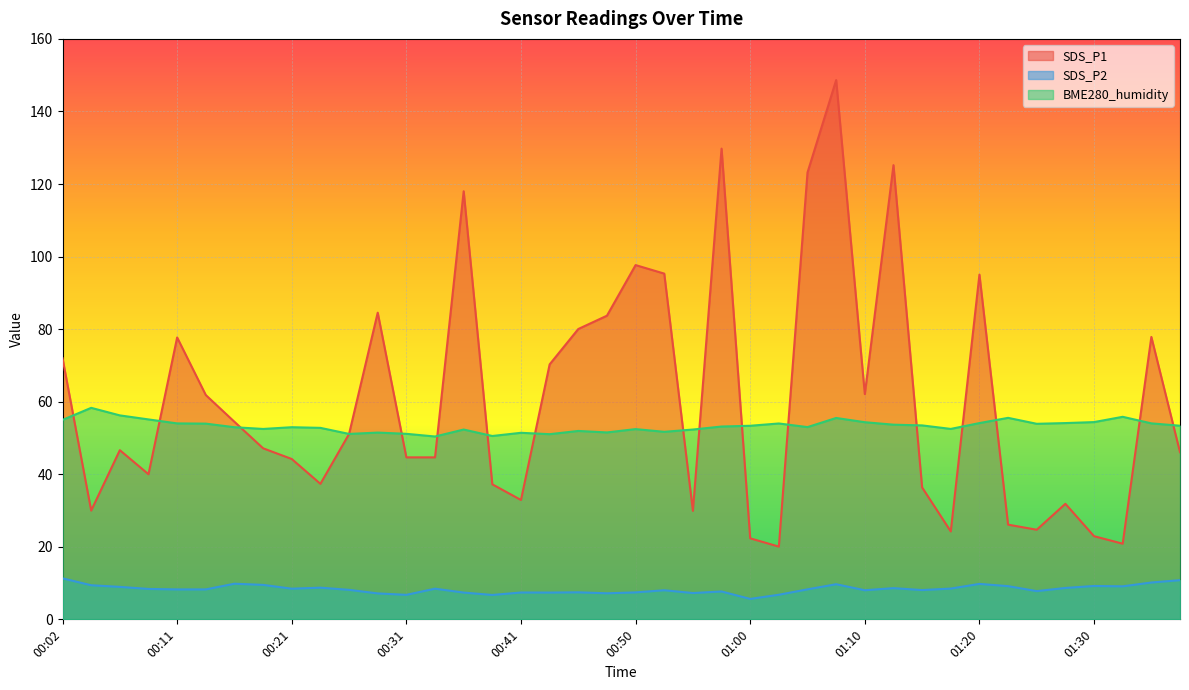

What is the label of the 2nd point from the left?

00:04